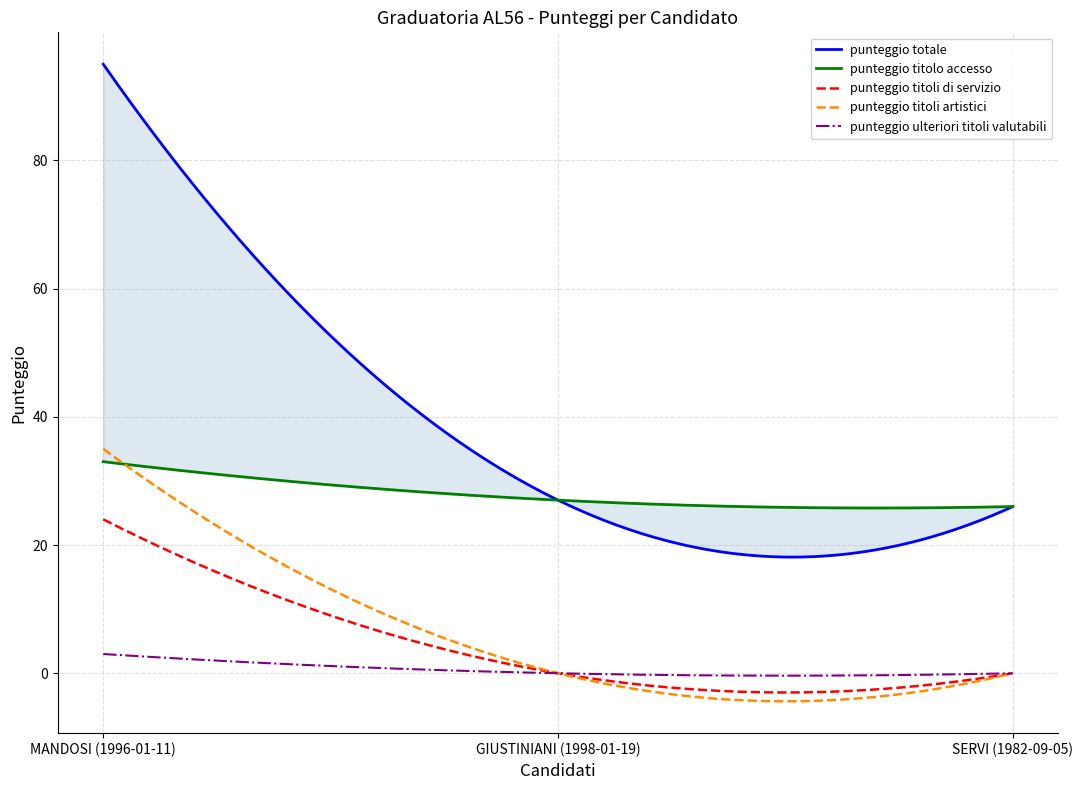

List the labels in order of punteggio ulteriori titoli valutabili value, largest first.

MANDOSI (1996-01-11), GIUSTINIANI (1998-01-19), SERVI (1982-09-05)